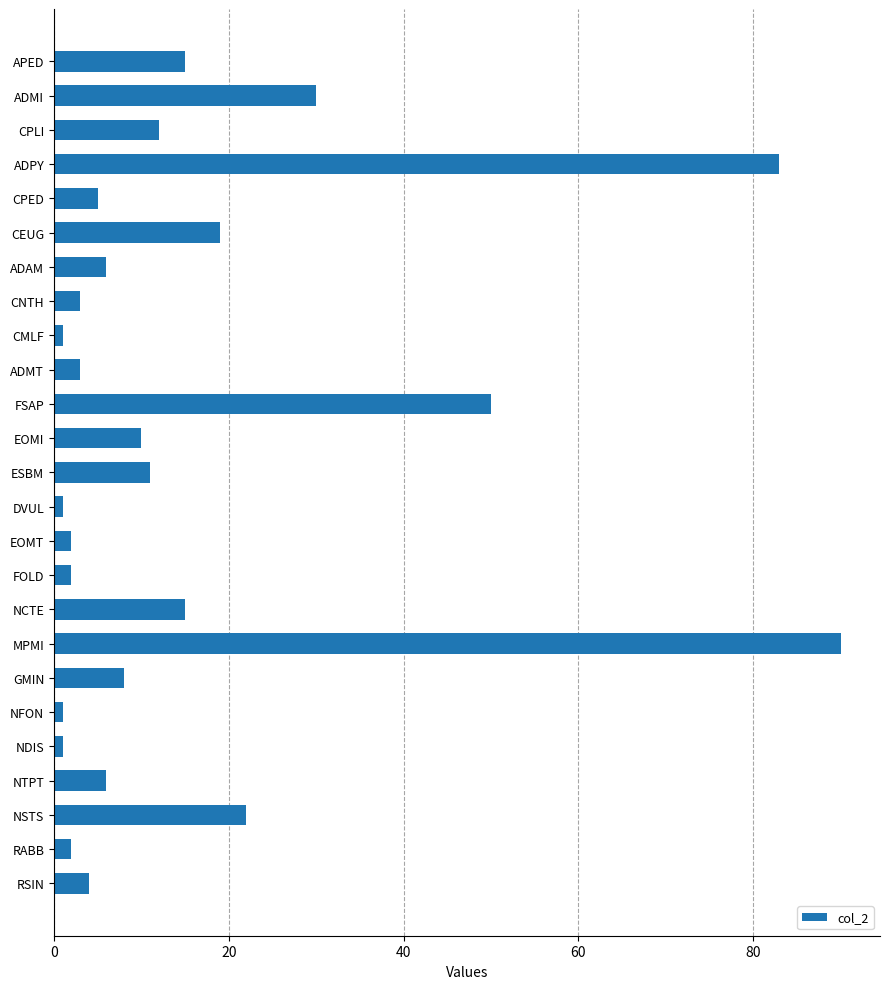

True or false: the data shows 2 at RABB.

True